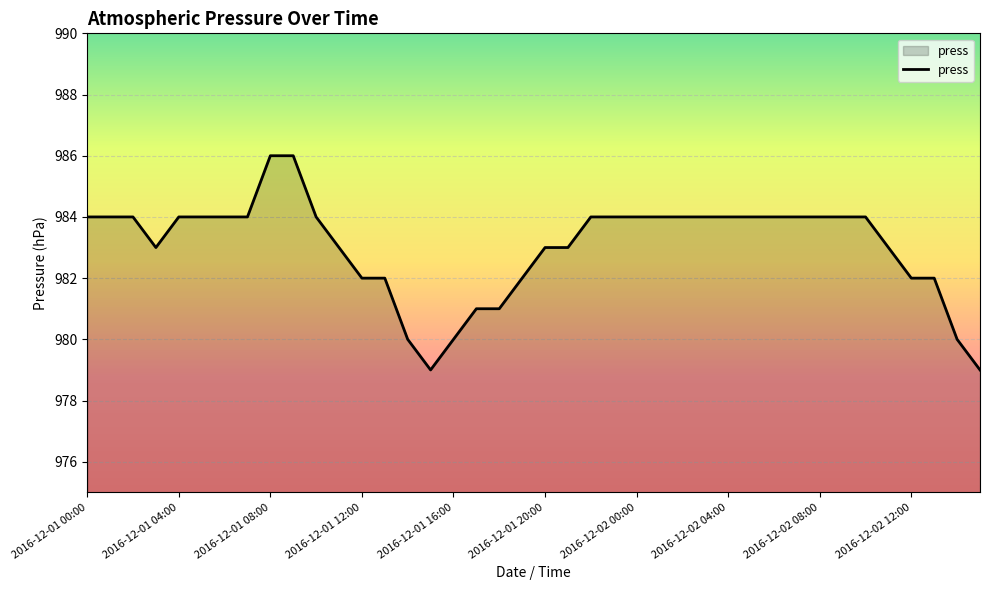

What is the difference between the maximum and minimum values?

7